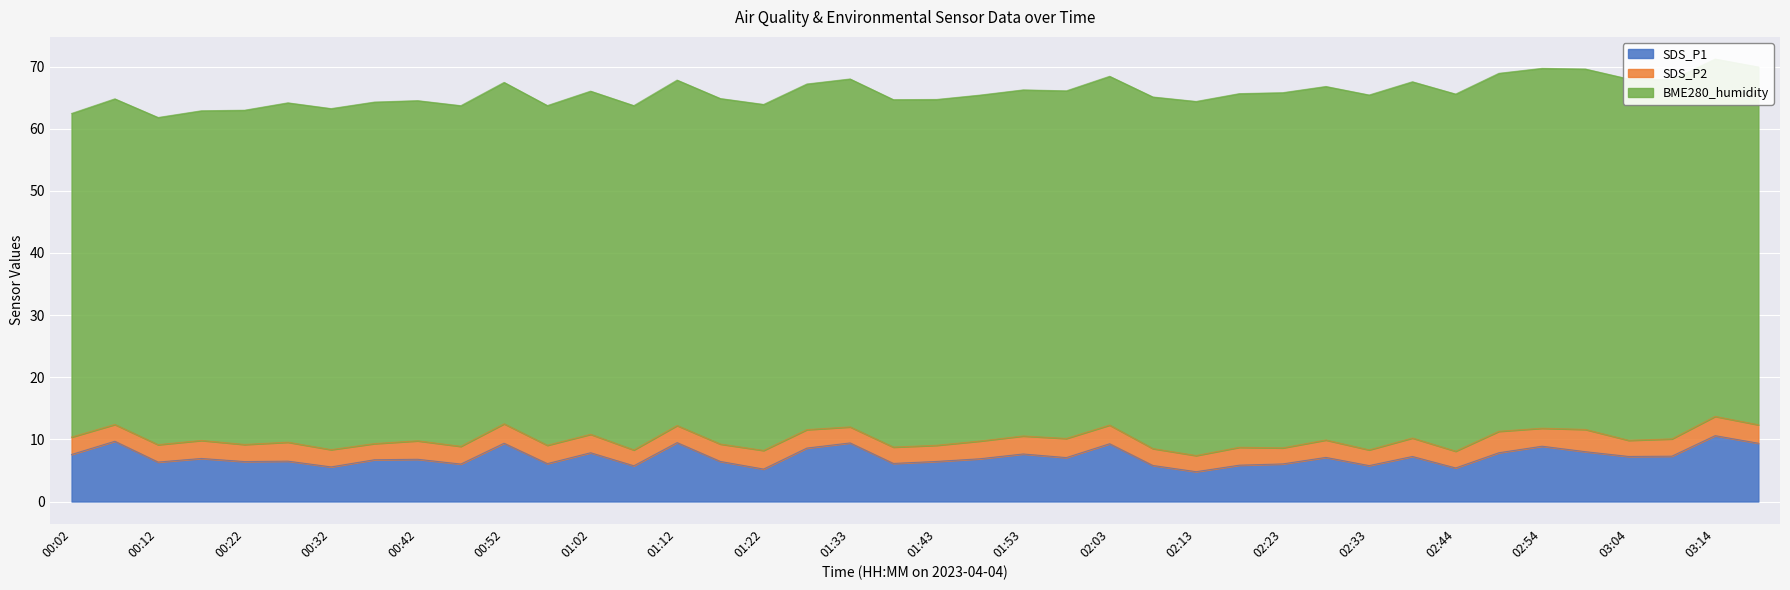

True or false: SDS_P2 has a value of 2.9 at 02:18.

True